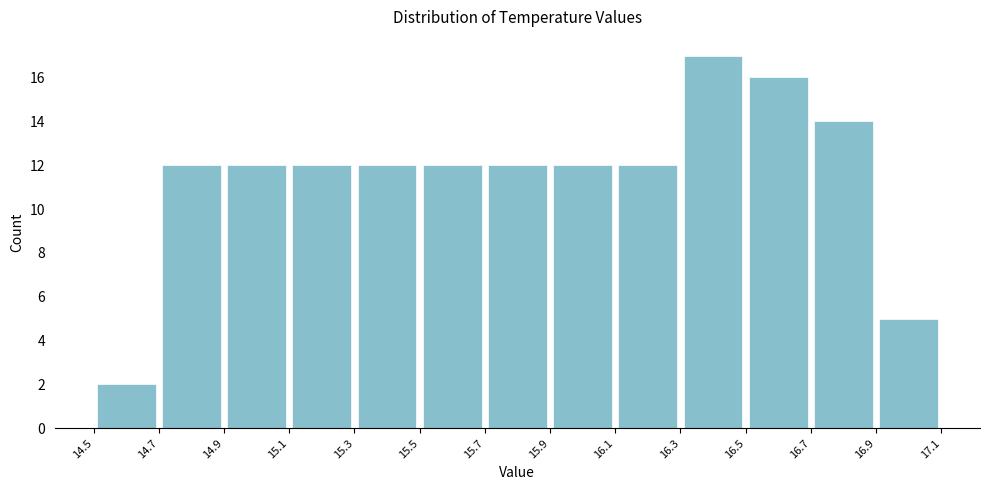

Reading left to right, list every bar in this chart as the range it spans on the x-axis followed by its height. The values are not printed on the chart, so give them approximately, as read against the axis.

14.5 to 14.7: 2
14.7 to 14.9: 12
14.9 to 15.1: 12
15.1 to 15.3: 12
15.3 to 15.5: 12
15.5 to 15.7: 12
15.7 to 15.9: 12
15.9 to 16.1: 12
16.1 to 16.3: 12
16.3 to 16.5: 17
16.5 to 16.7: 16
16.7 to 16.9: 14
16.9 to 17.1: 5